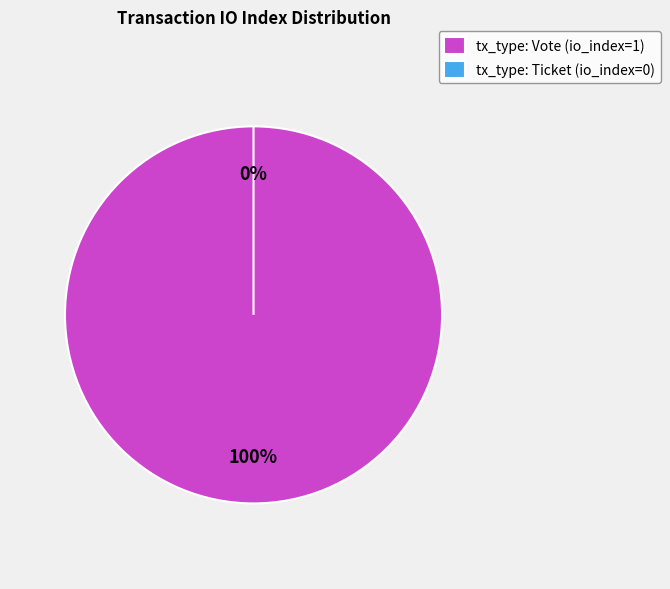

Which slice represents more than half of the pie?

Vote